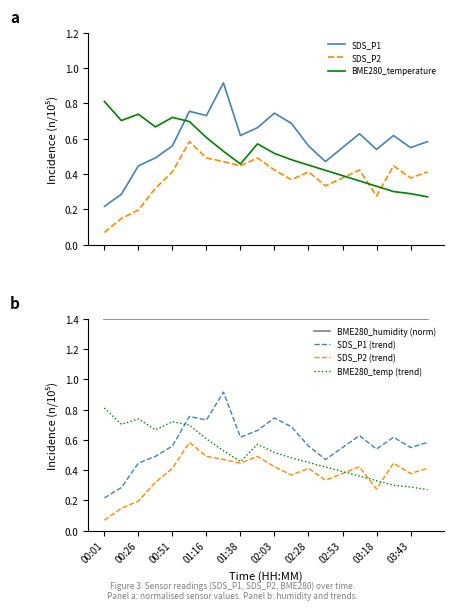

What are all the series names shown in the legend?

SDS_P1, SDS_P2, BME280_temperature